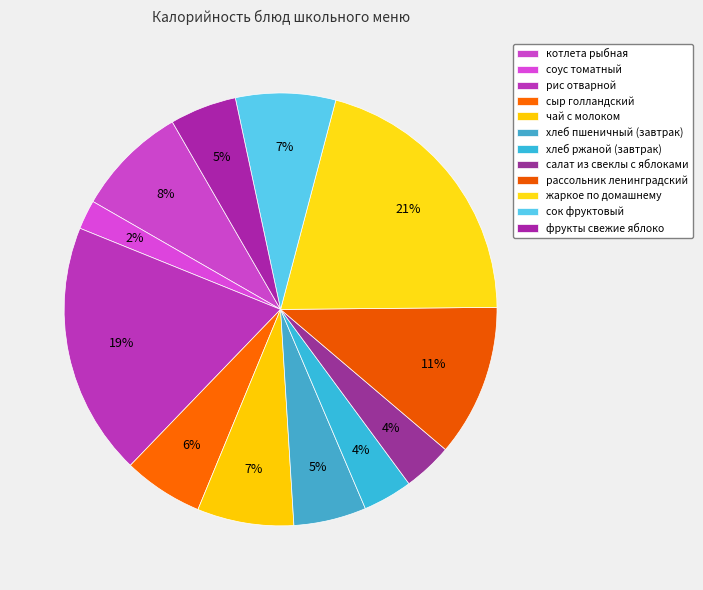

How many slices are in this pie chart?

12